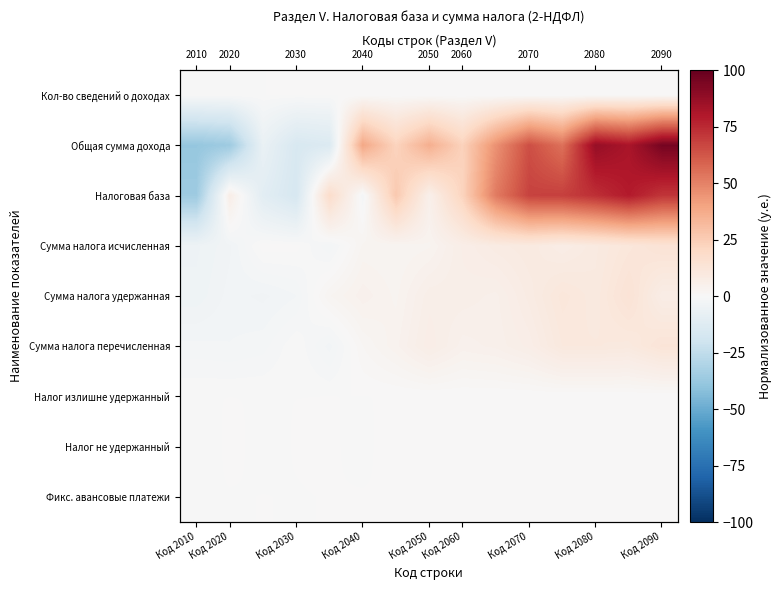

How many values in Налог не удержанный are above zero?

12